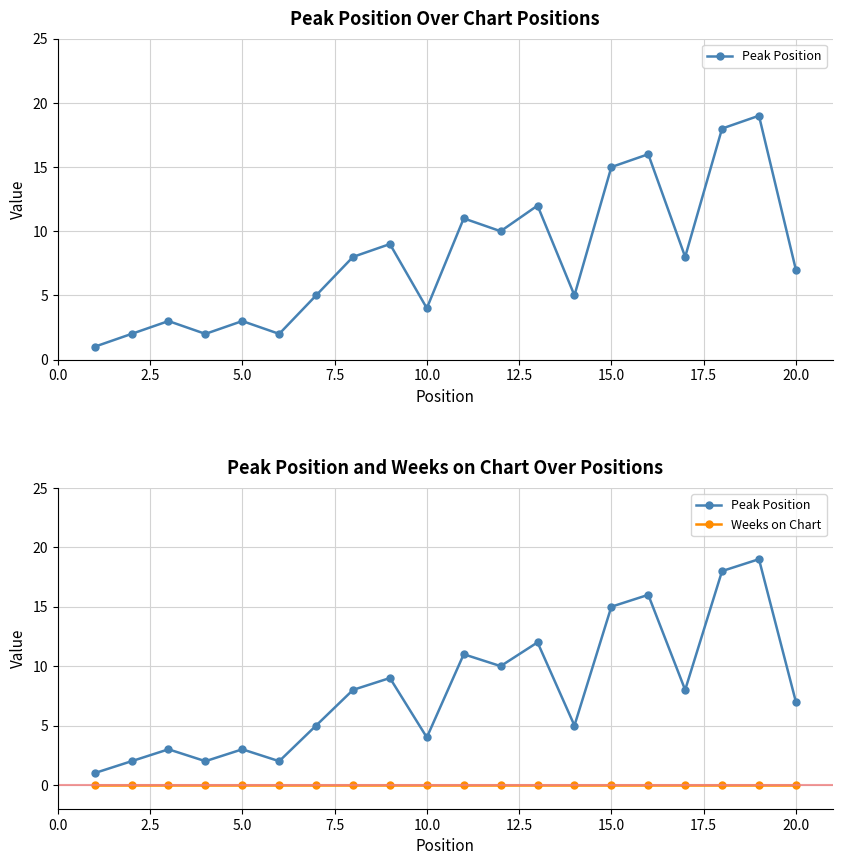

True or false: Weeks on Chart has more than 1 points higher than both neighbors.

False